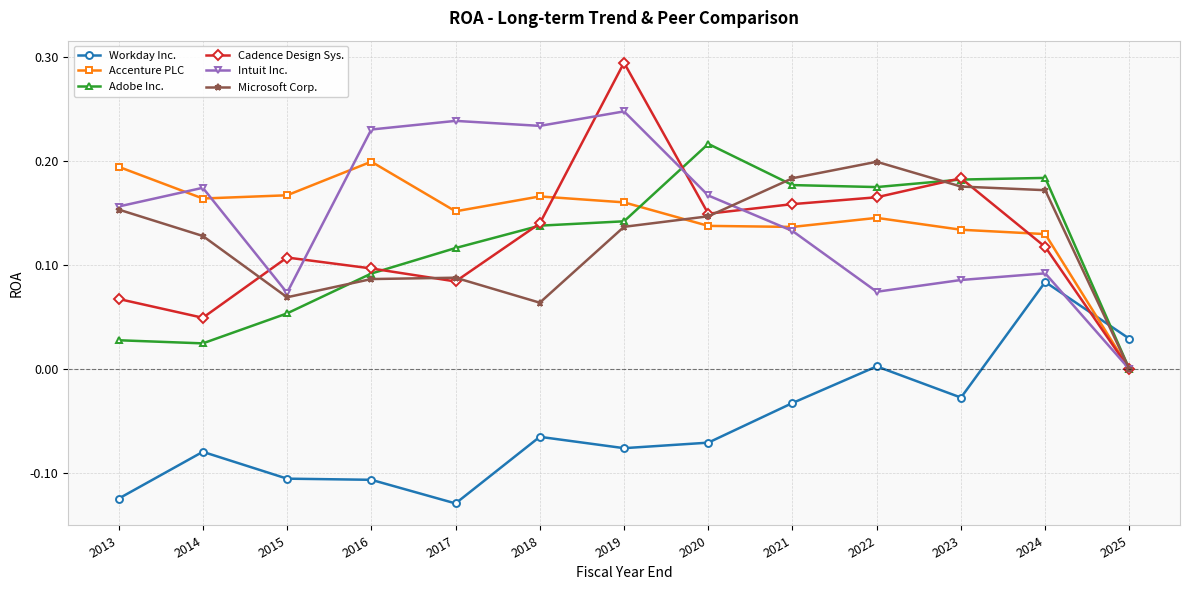

Between 2013 and 2024, which series saw the biggest shift?

Workday Inc.